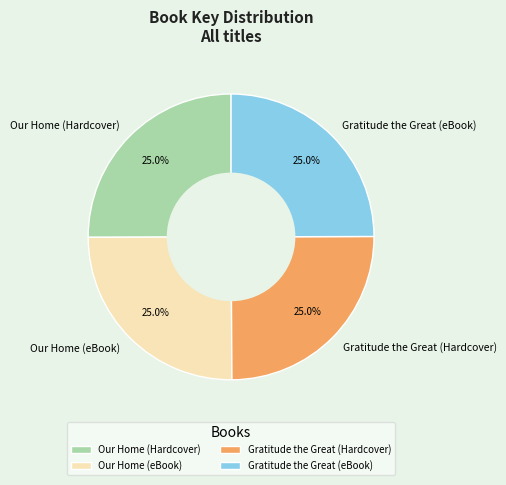

Is there any slice that represents more than half of the pie?

No